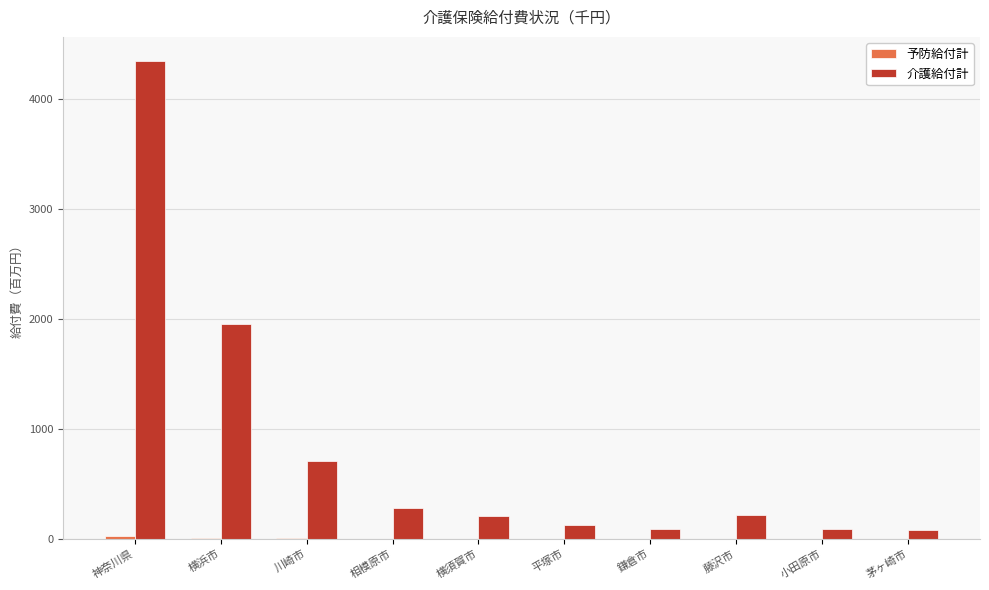

True or false: 介護給付計 has a value of 280.7 at 相模原市.

True